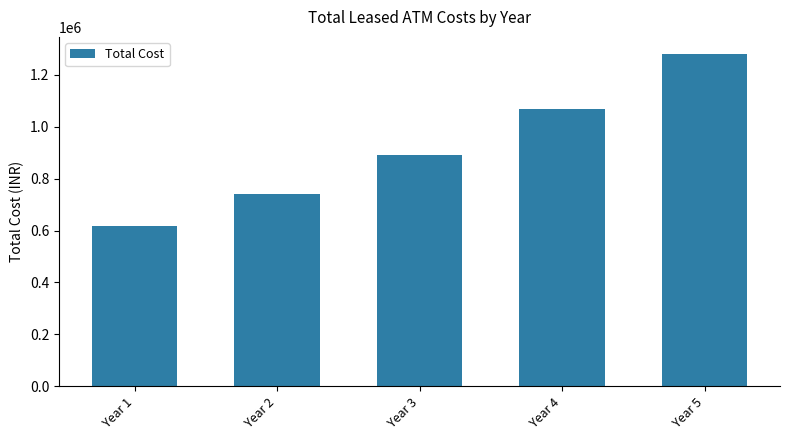

Are the bars horizontal?

No